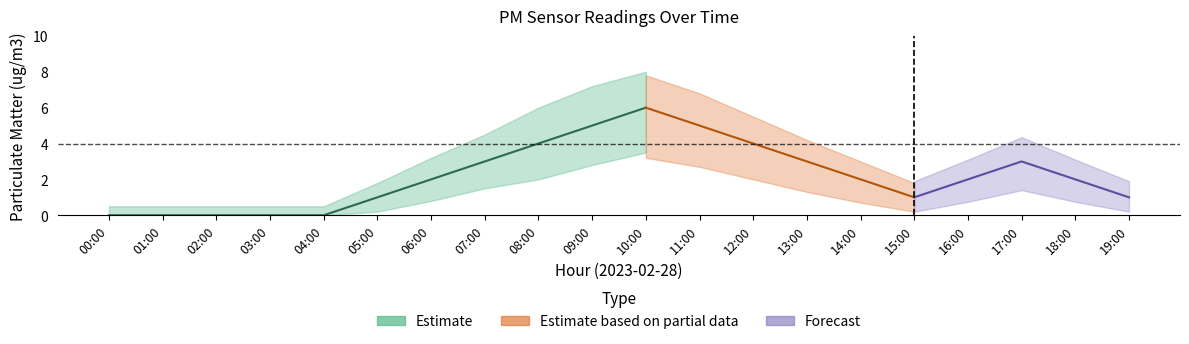

What is the sum of the P2_lower values at 13:00 and 04:00?

1.3